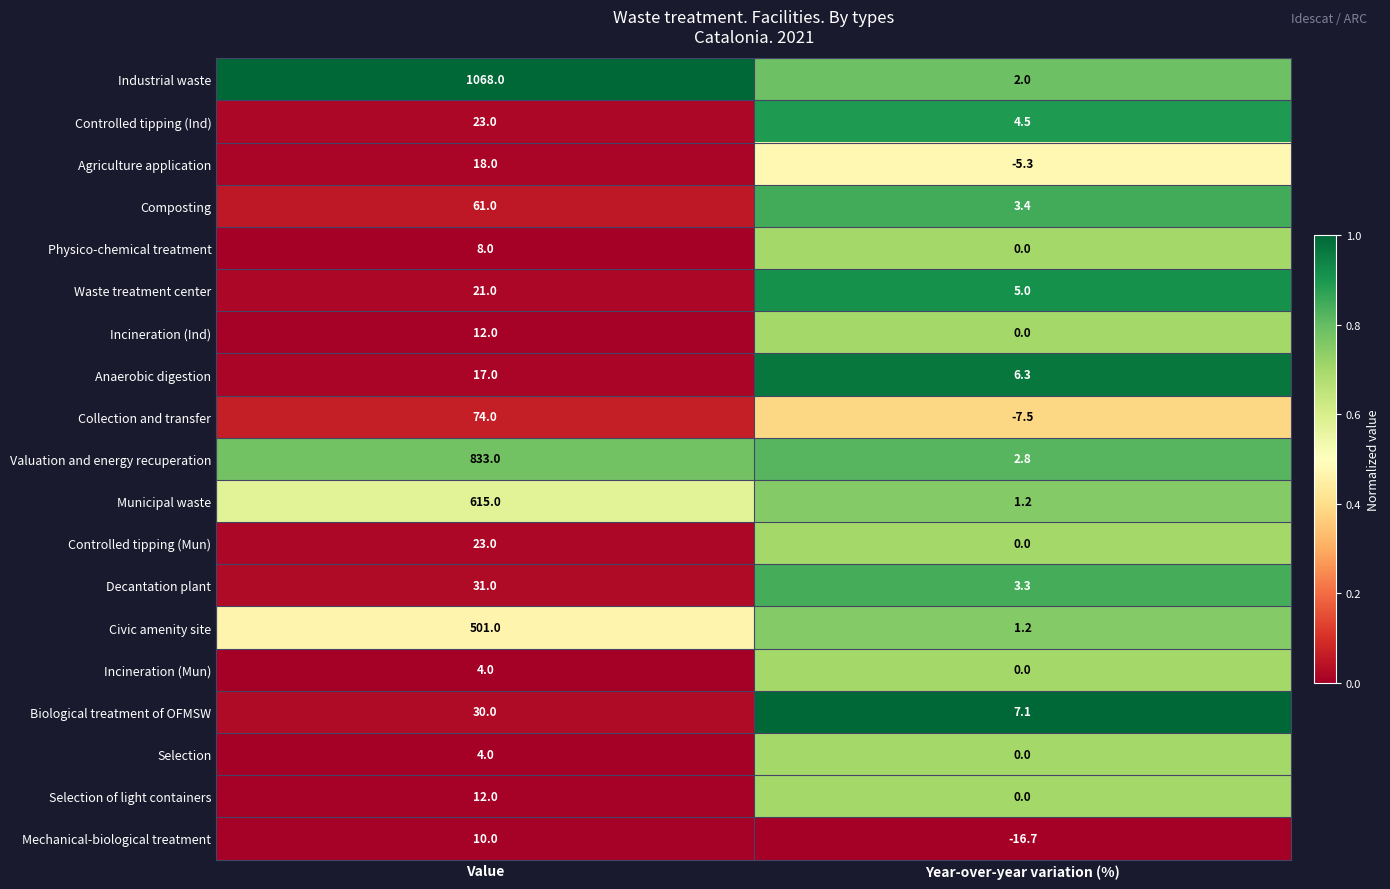

At which category is the sum across all series the highest?

Value